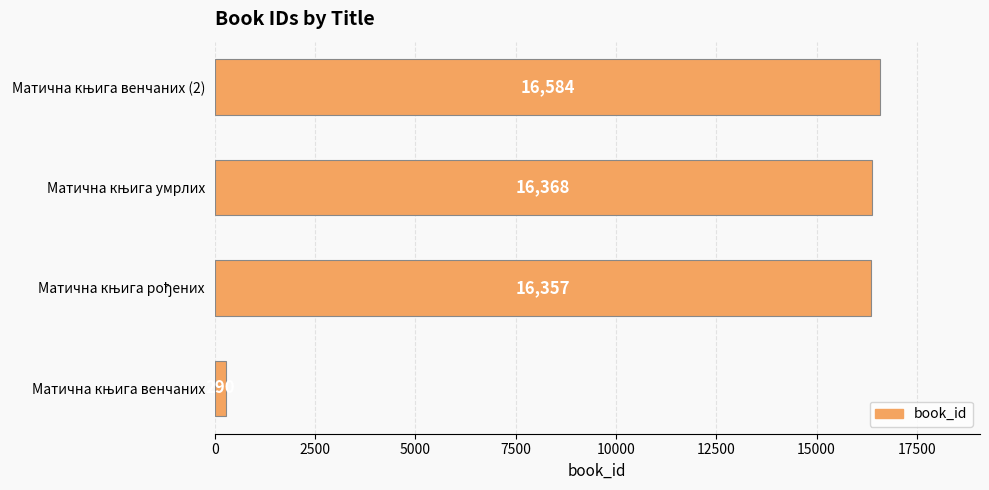

What is the maximum value shown in the chart?

16584